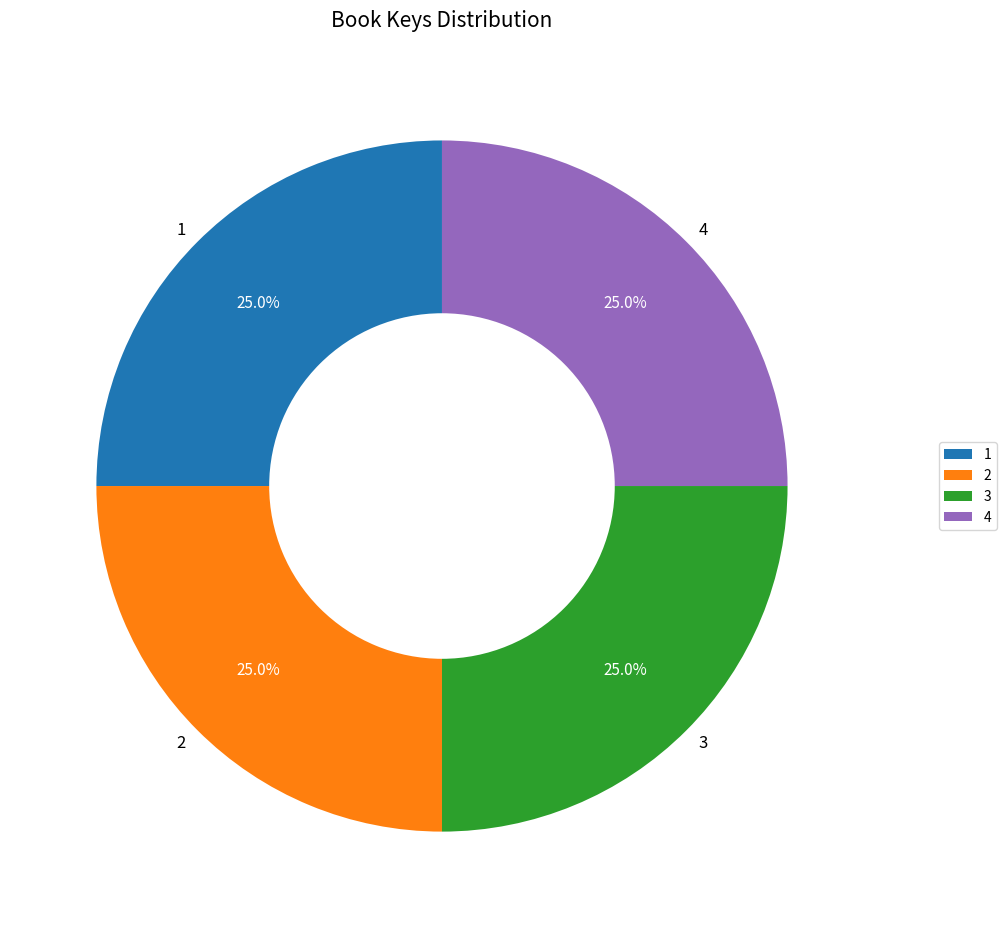

What is the total percentage of 3 and 4?

50.0%